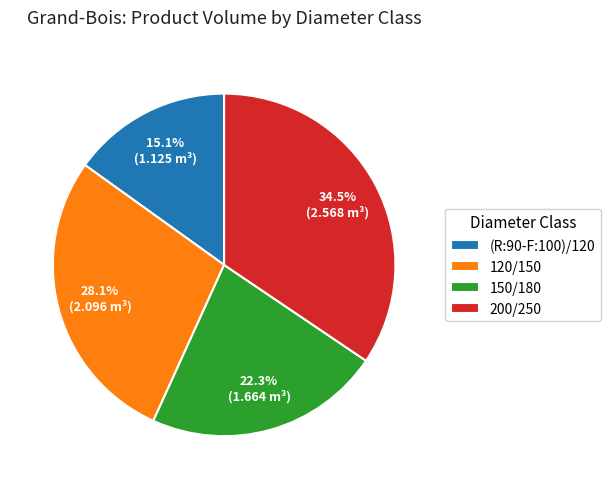

What is the total percentage of 200/250 and (R:90-F:100)/120?

49.6%